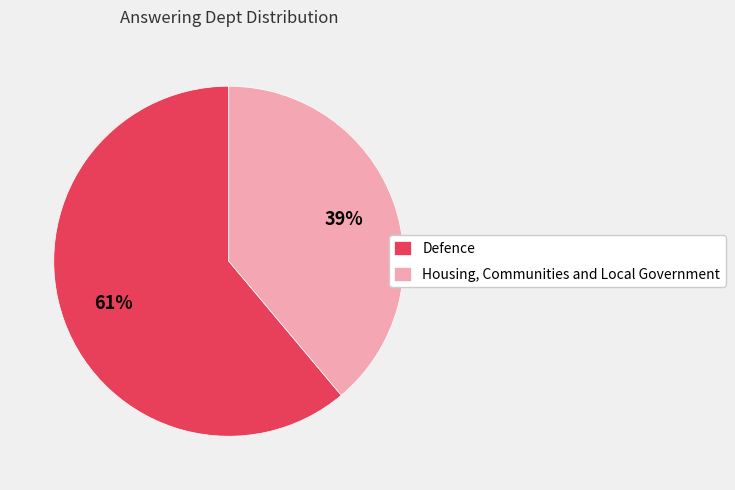

Is it true that Housing, Communities and Local Government is 39% of the pie?

True